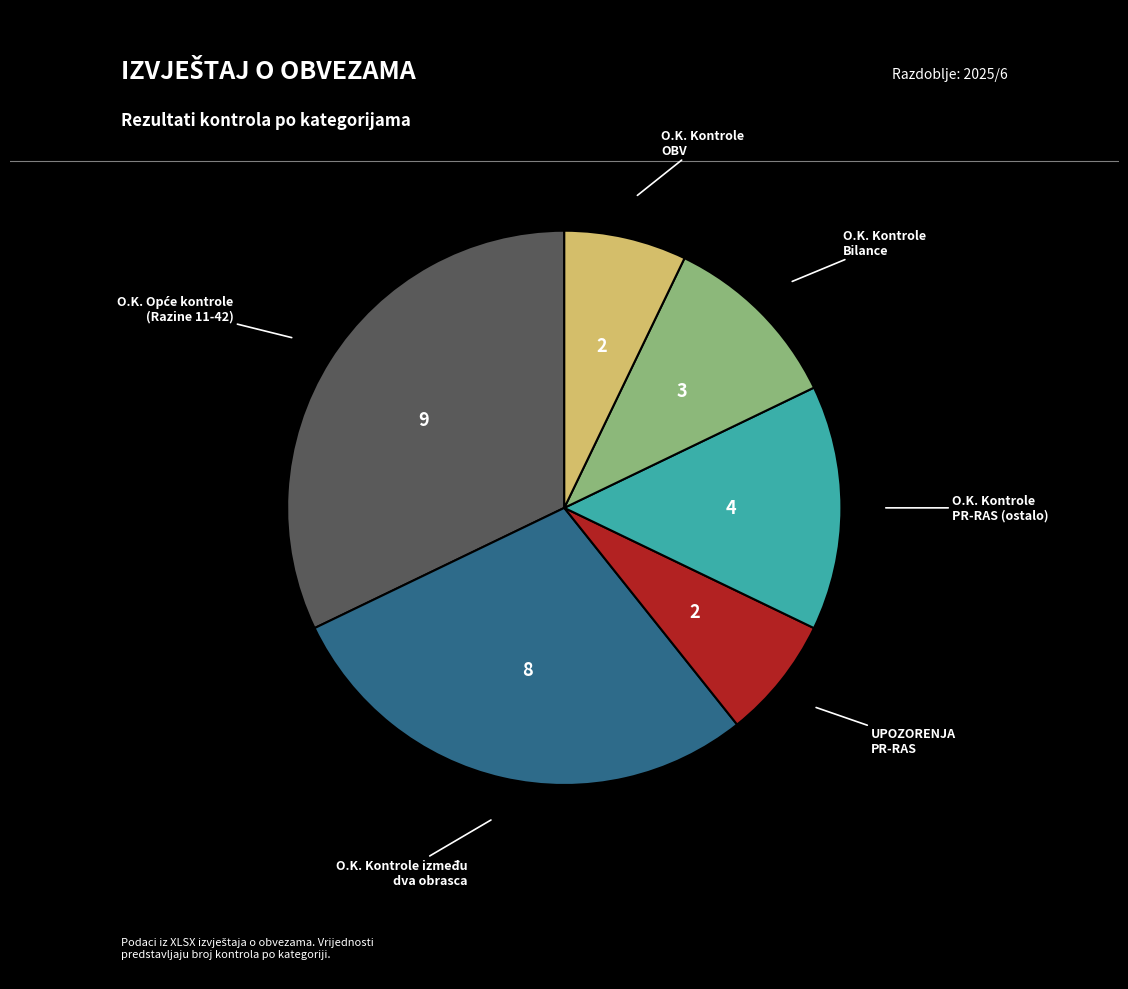

How many segments does this pie chart have?

6